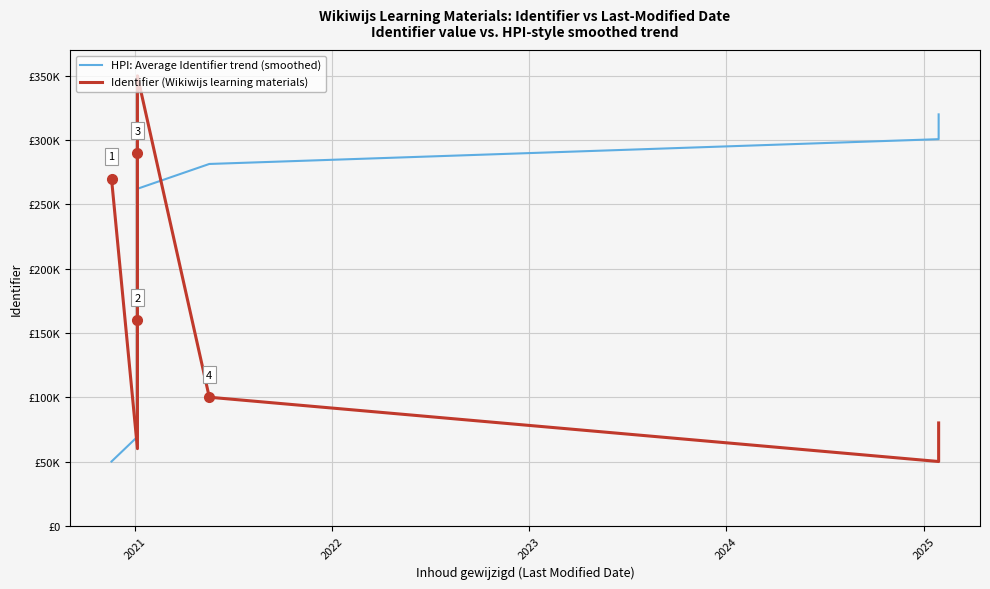

At how many categories does at least one series exceed 347104?

1